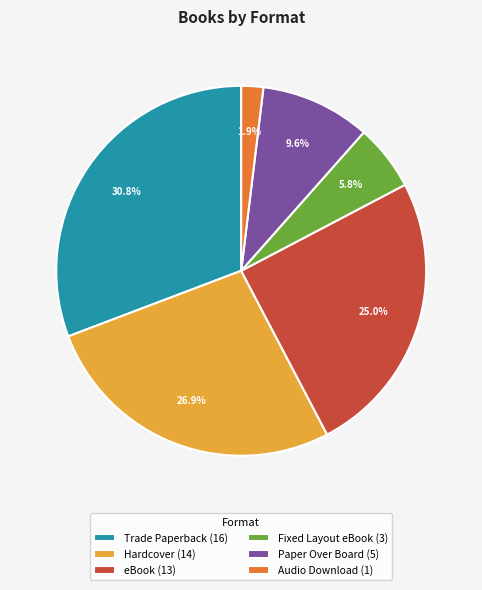

To the nearest percent, what is the difference between the largest and smallest slice percentages?

29%